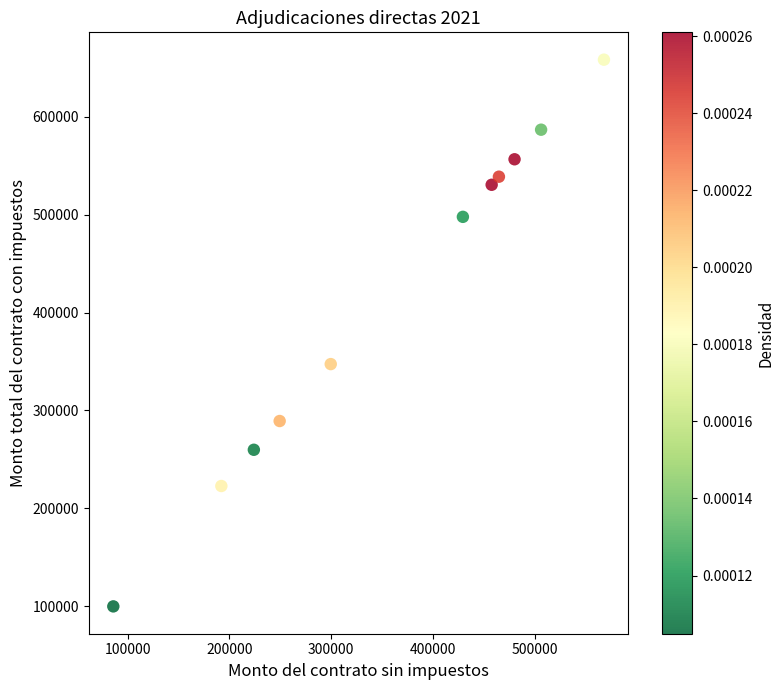

What is the range of X values (max minus min)?

481739.6